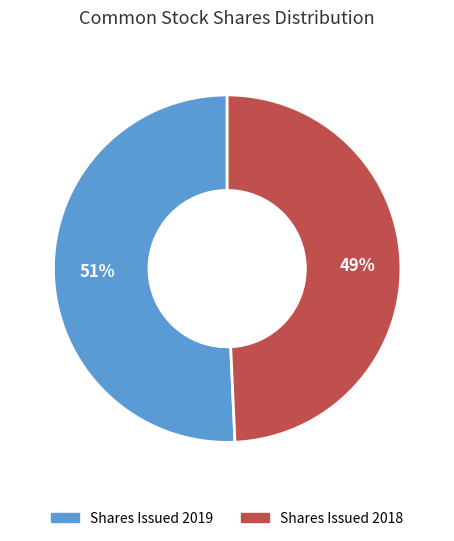

Is there any slice that represents more than half of the pie?

Yes